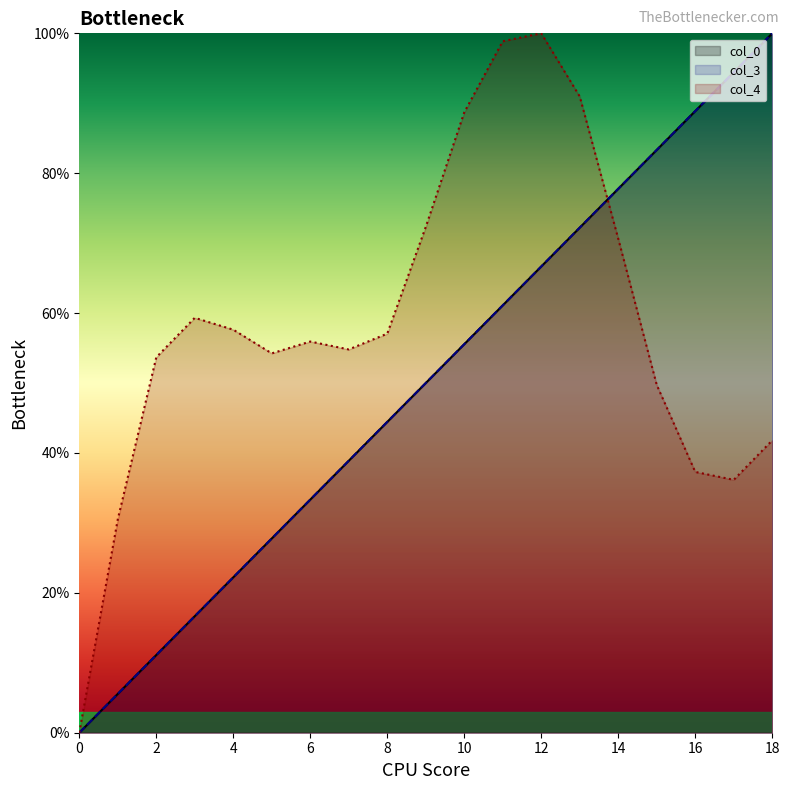

True or false: col_4 and col_3 cross at least once.

True